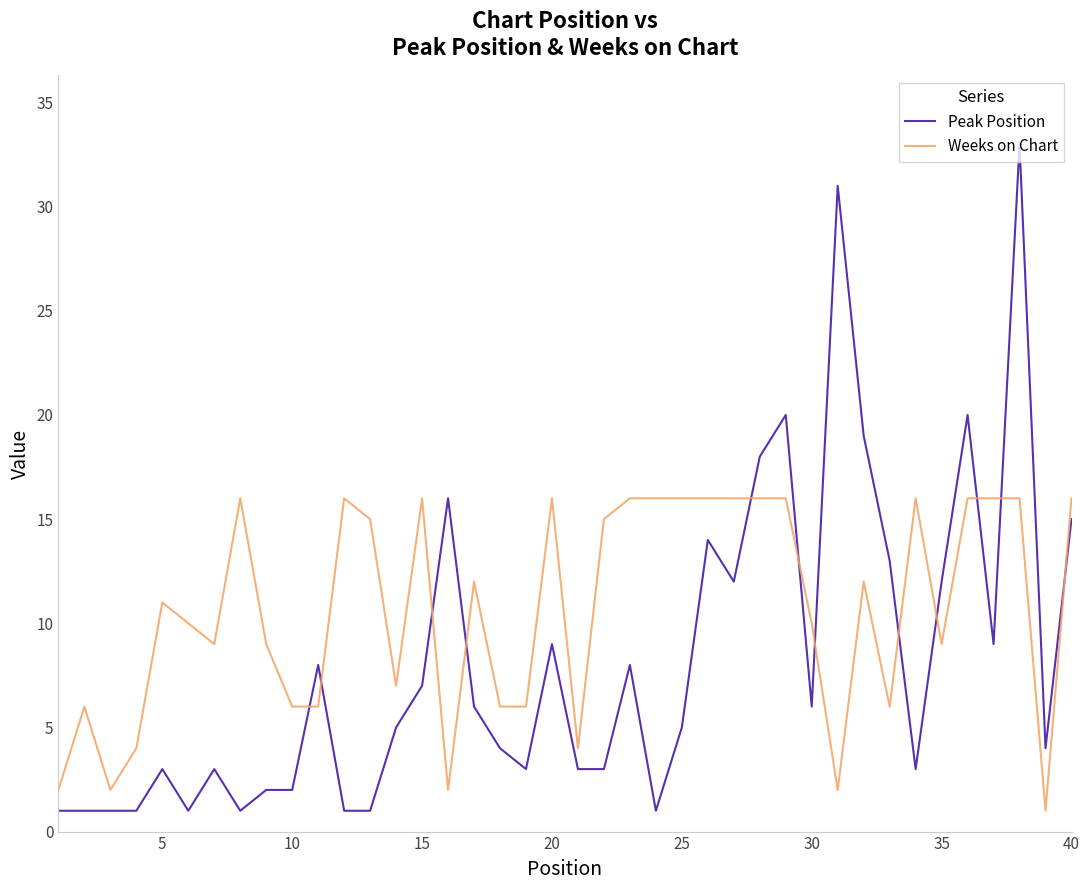

How many lines are shown in the chart?

2